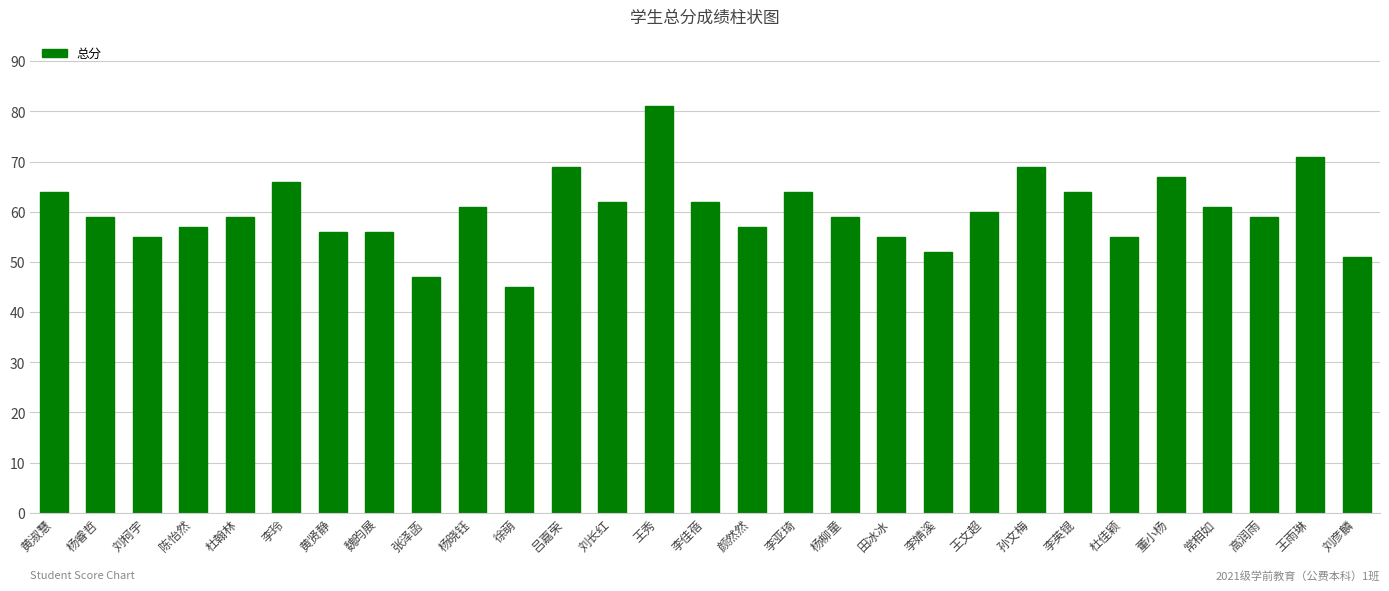

True or false: the data shows 69 at 吕嘉荣.

True